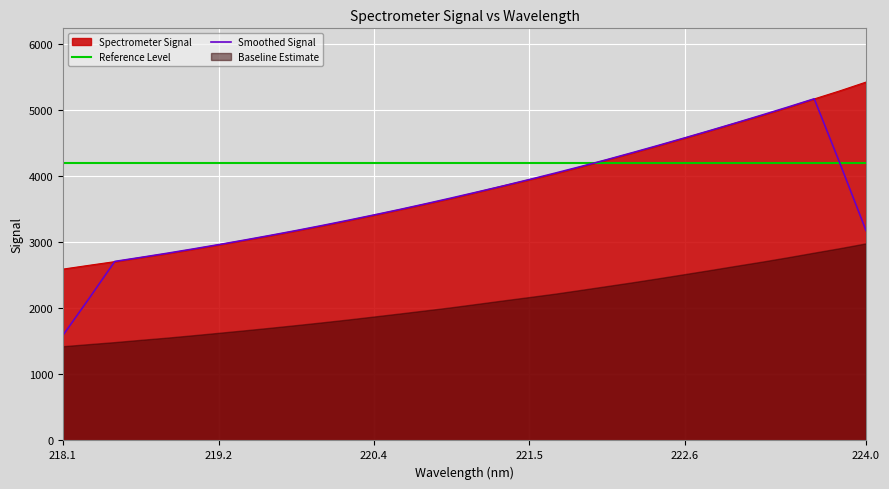

Where does the data first go above 3760?

221.1174